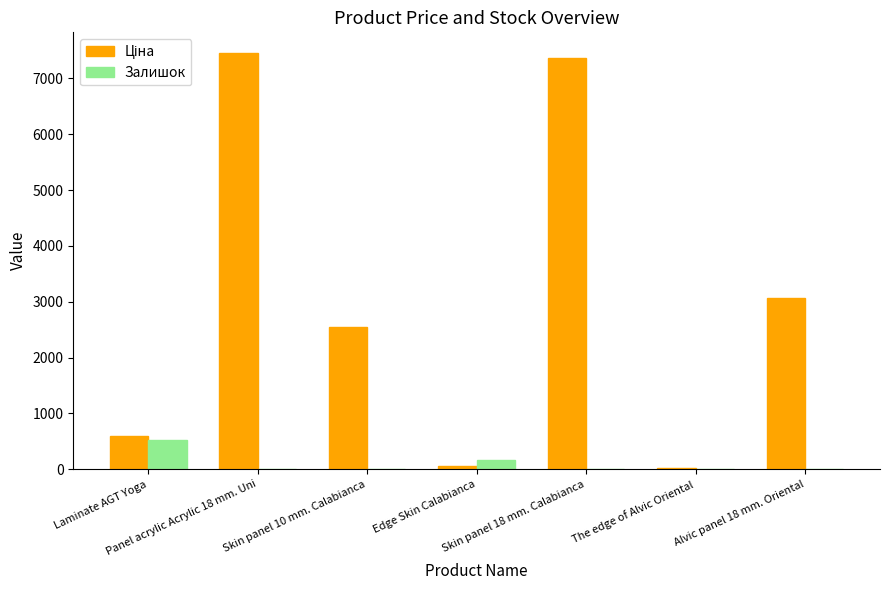

What is the highest value of the Залишок series?

516.0